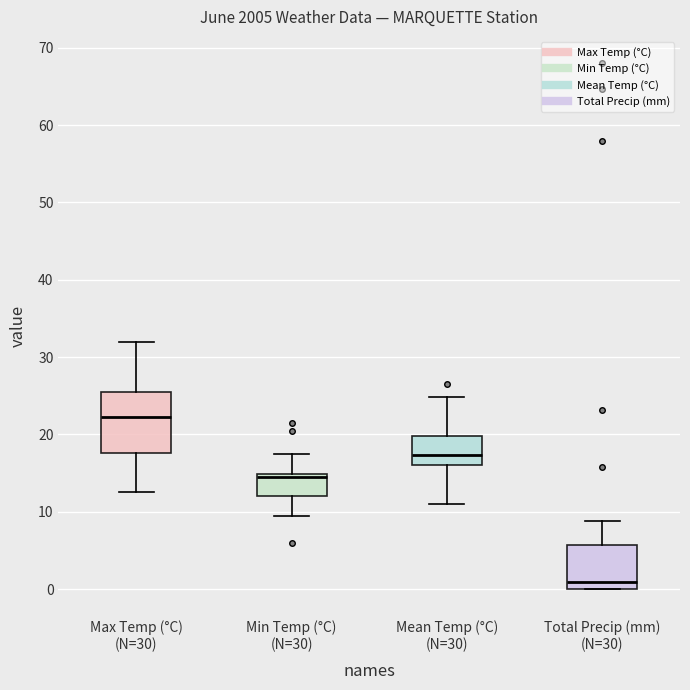

Which box has the lowest median line?

Total Precip (mm) (N=30)